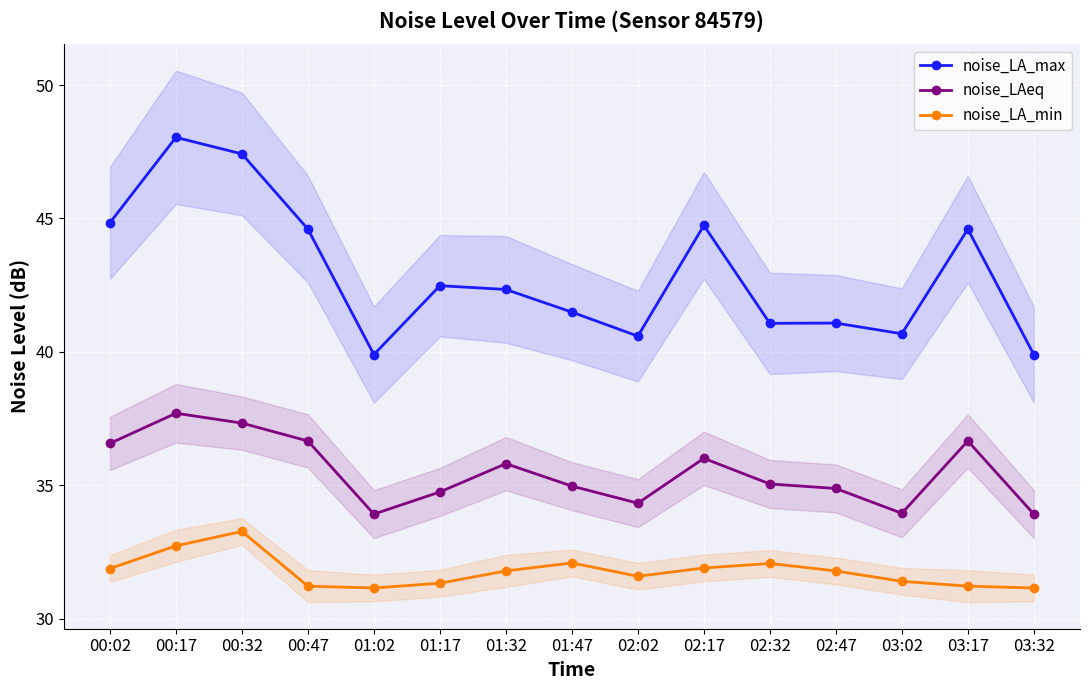

How many data points does each series have?

15